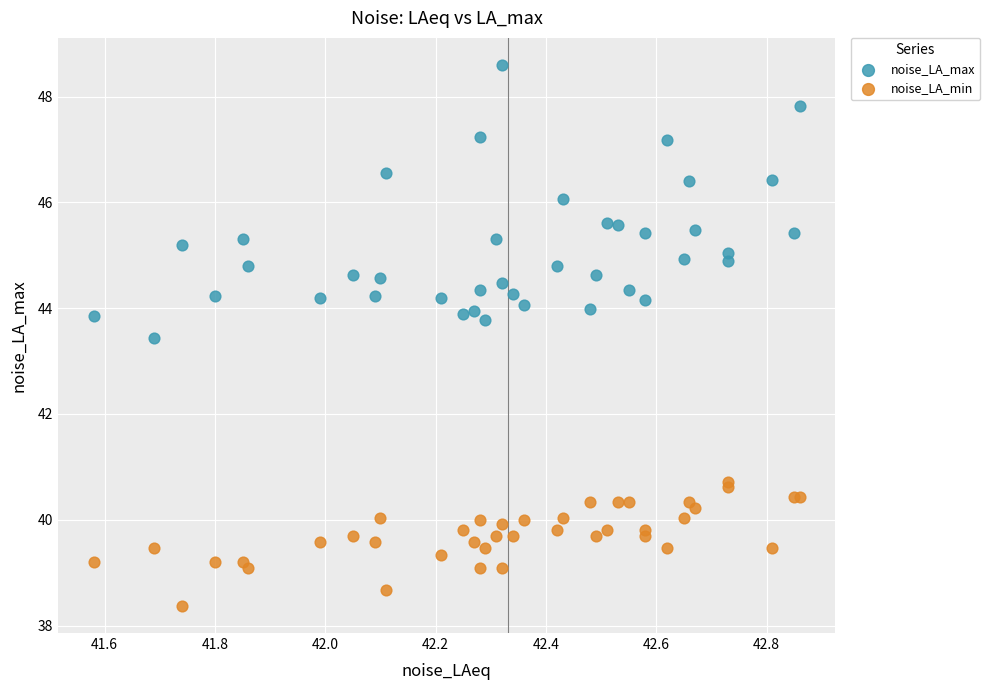

Which series reaches the maximum Y coordinate?

noise_LA_max